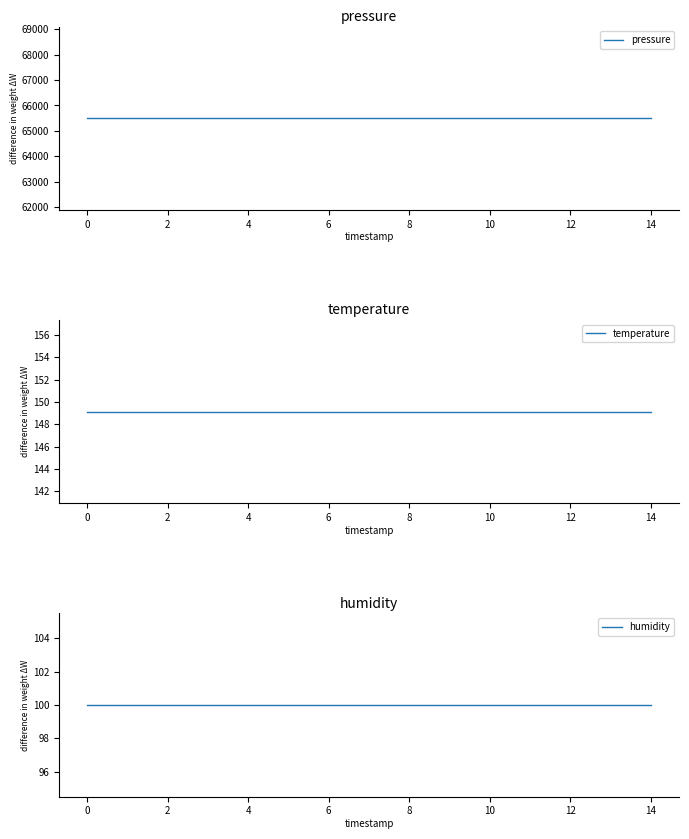

What is the label of the 9th point from the right?

6